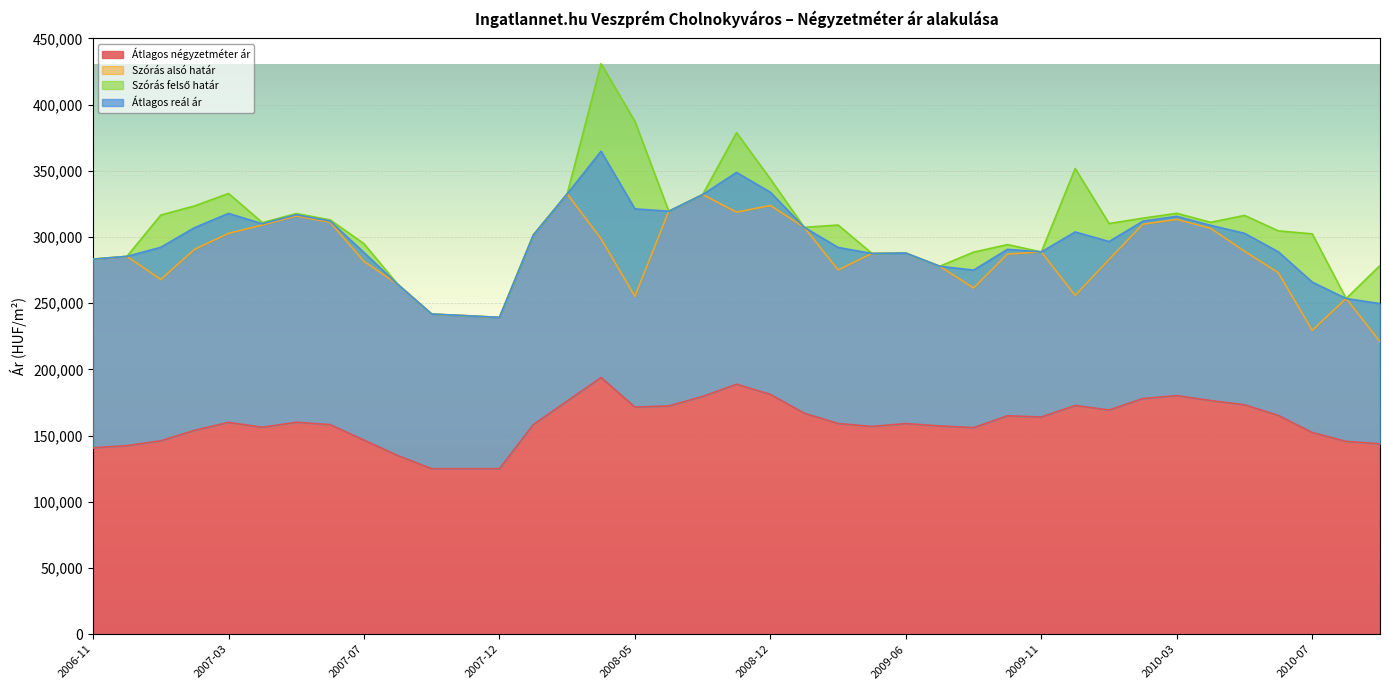

How many data points in Szórás felső határ are above 309042?

19